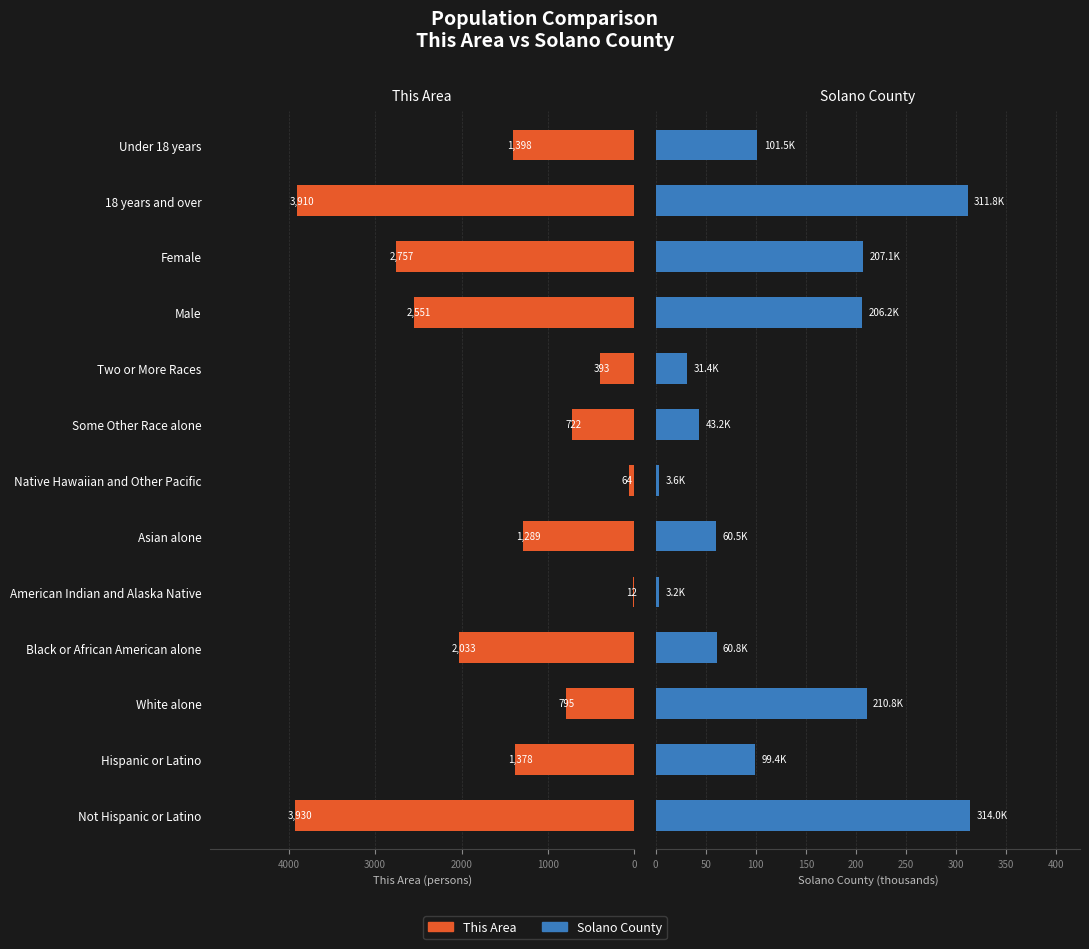

What is the difference between the highest and lowest values at Two or More Races?

361.6